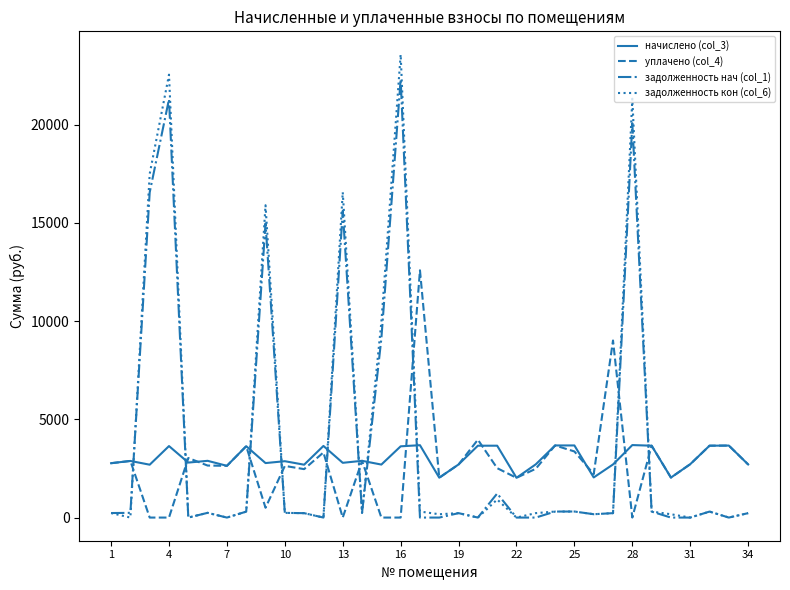

Which series has the largest range (max minus min)?

задолженность кон (col_6)